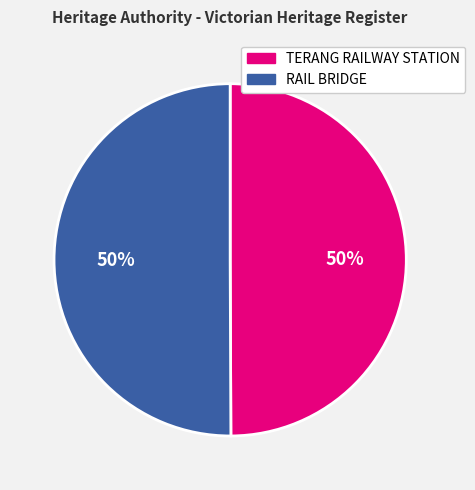

To the nearest percent, what portion does RAIL BRIDGE represent?

50%